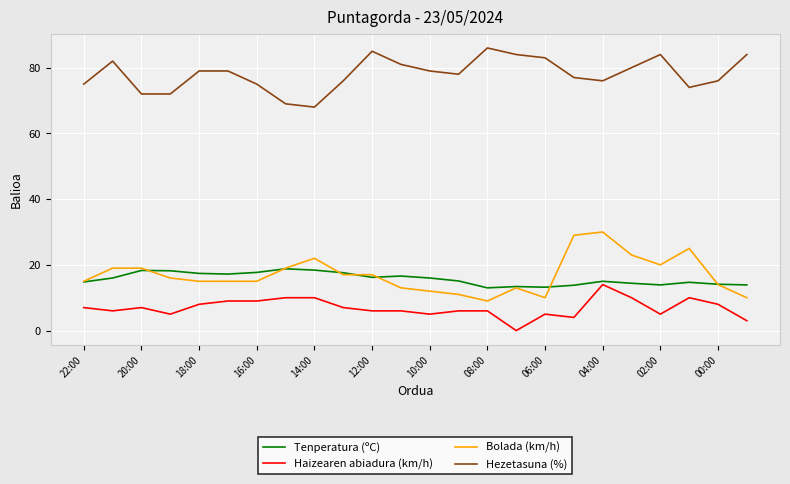

What is the maximum value for Haizearen abiadura (km/h)?

14.0